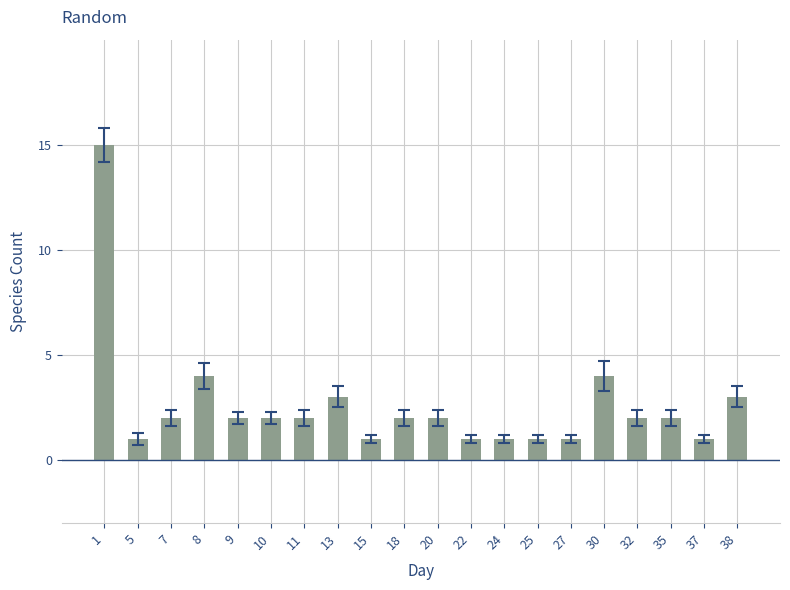

At which label does the data first exceed 2?

1